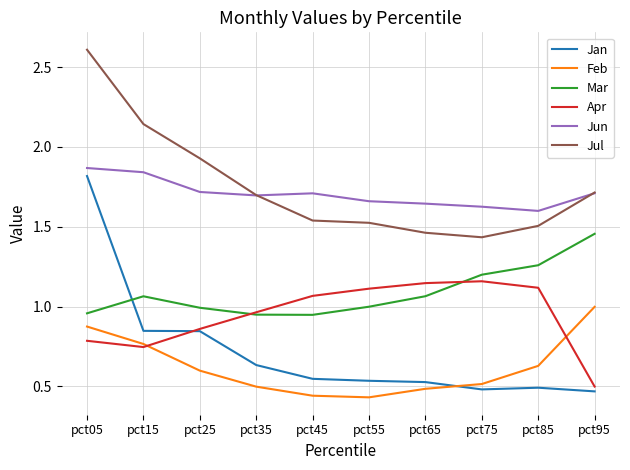

What is the total value across all series at pct15?

7.4